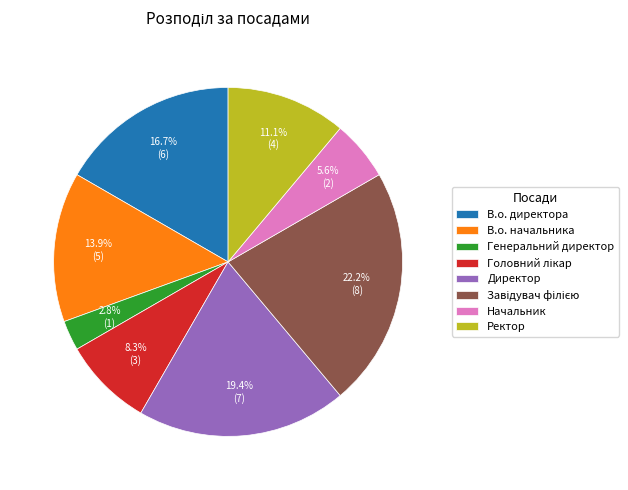

Which has a higher value, В.о. директора or Начальник?

В.о. директора